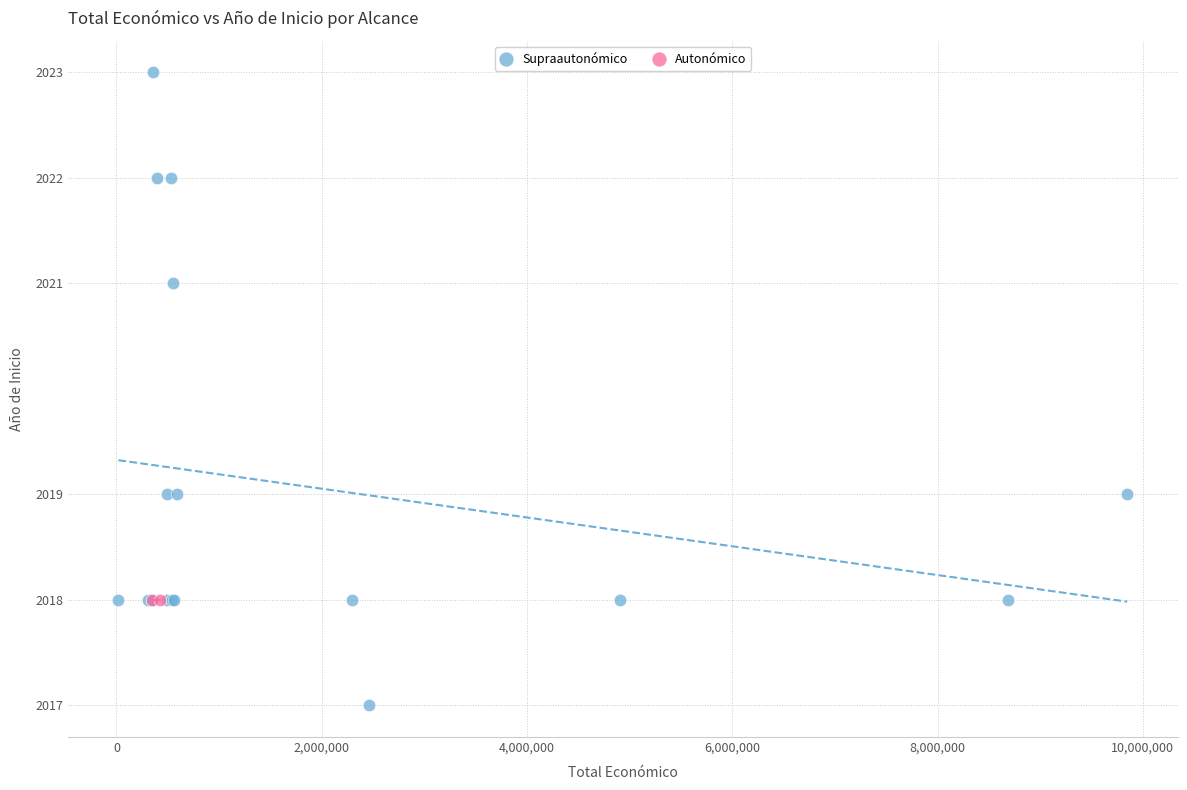

What are all the series names shown in the legend?

Supraautonómico, Autonómico